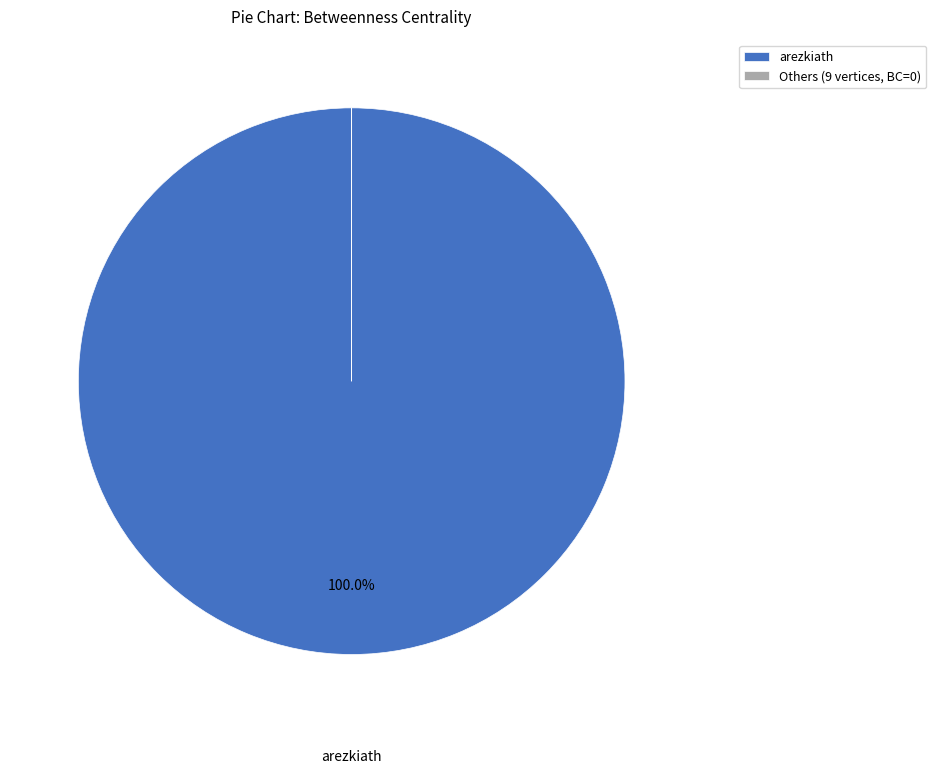

Which category has the biggest portion of the pie?

arezkiath